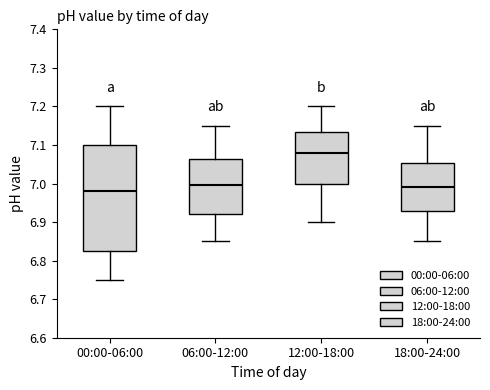

Which box has the highest median line?

12:00-18:00